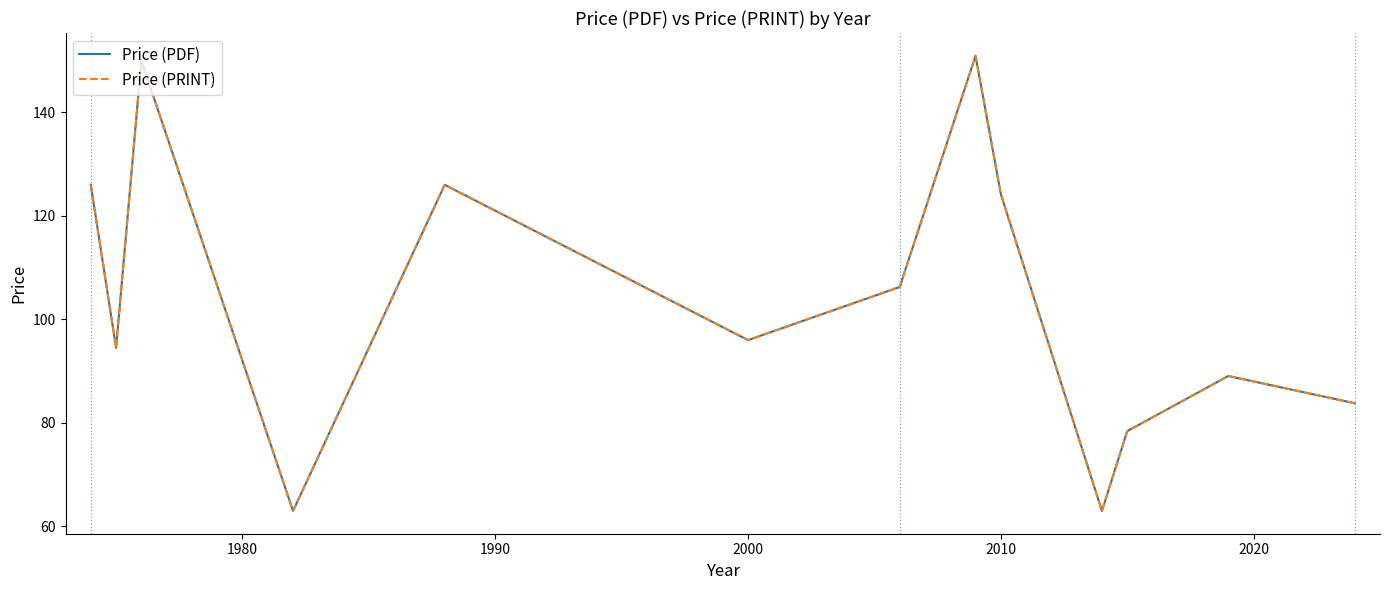

At how many categories does at least one series exceed 117?

5